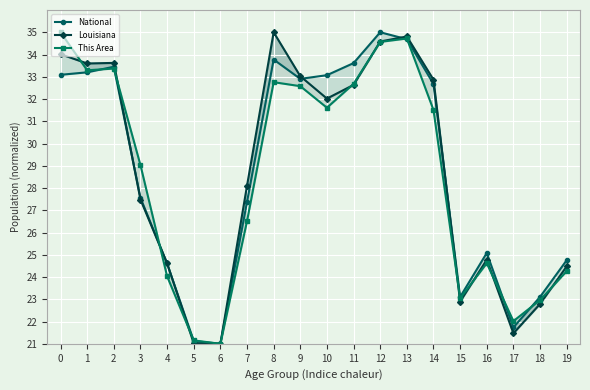

What is the value of the National point at the 9th from the left?

33.8